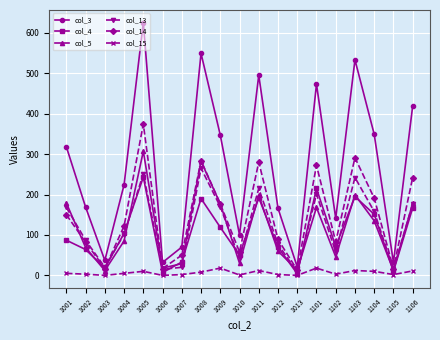

Does the chart have visible grid lines?

Yes